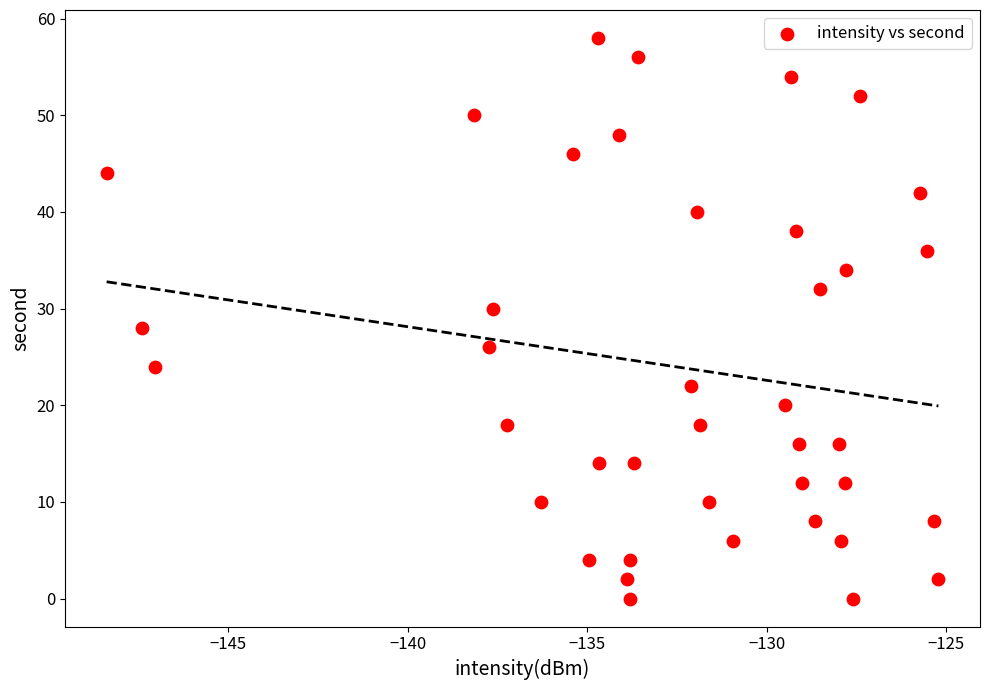

What is the range of Y values (max minus min)?

58